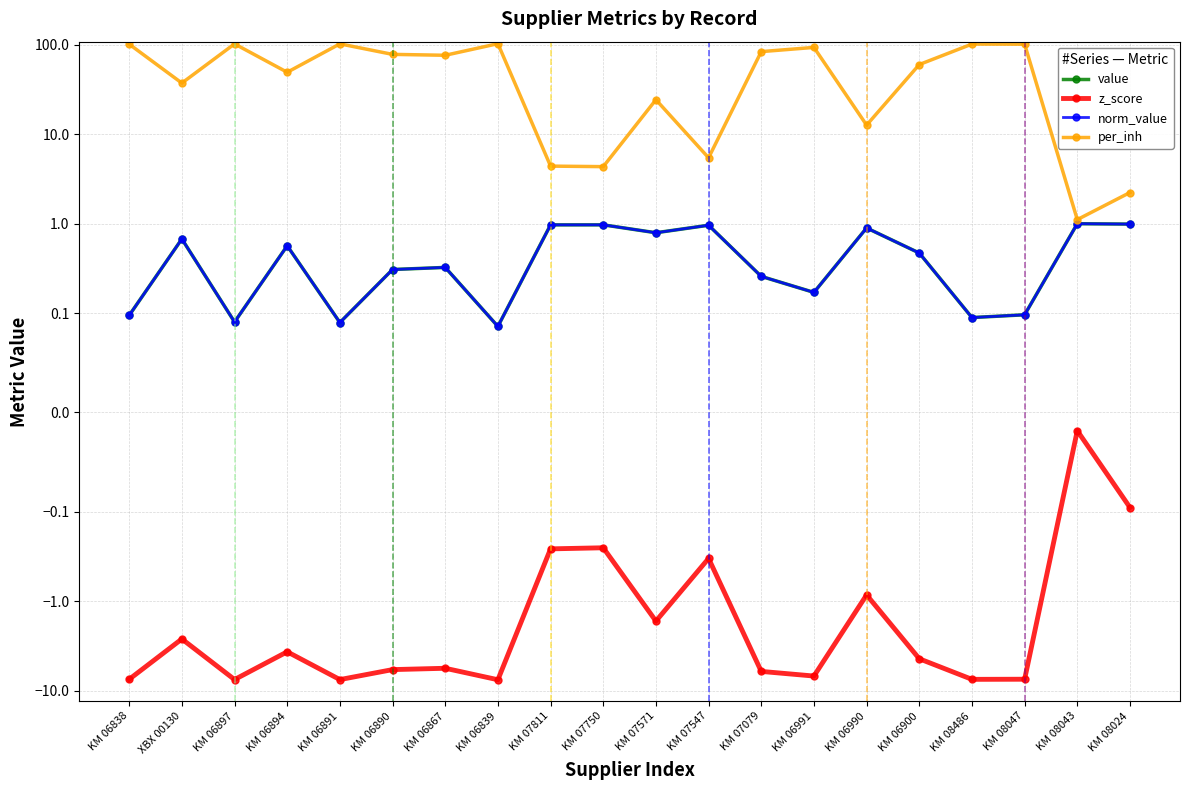

At which category does z_score reach its first local peak?

XBX 00130